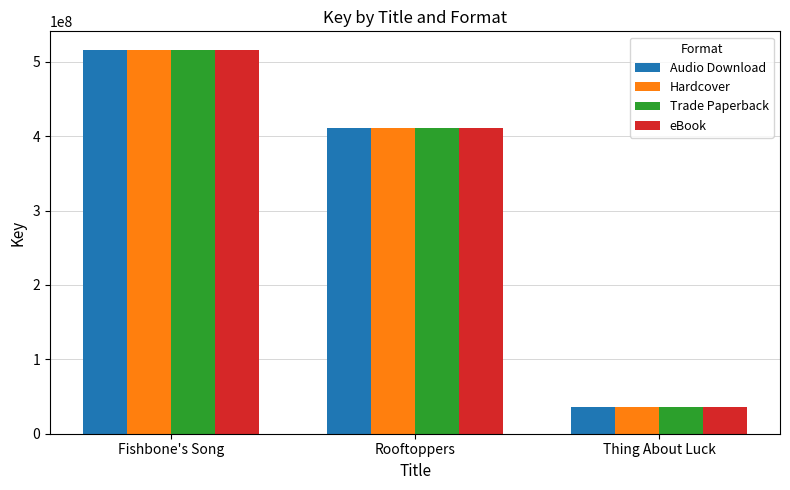

True or false: Hardcover has a value of 8404487 at Thing About Luck.

False